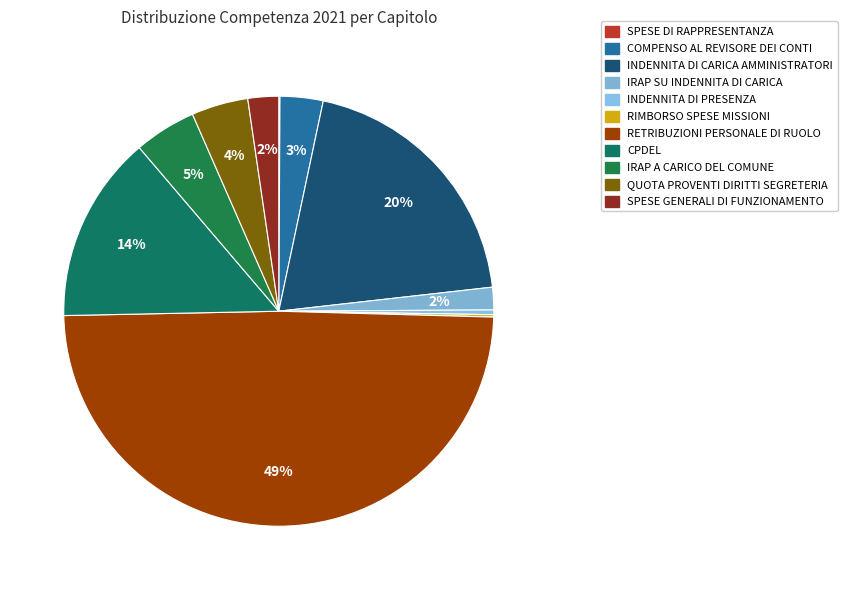

Which slice is the smallest?

SPESE DI RAPPRESENTANZA